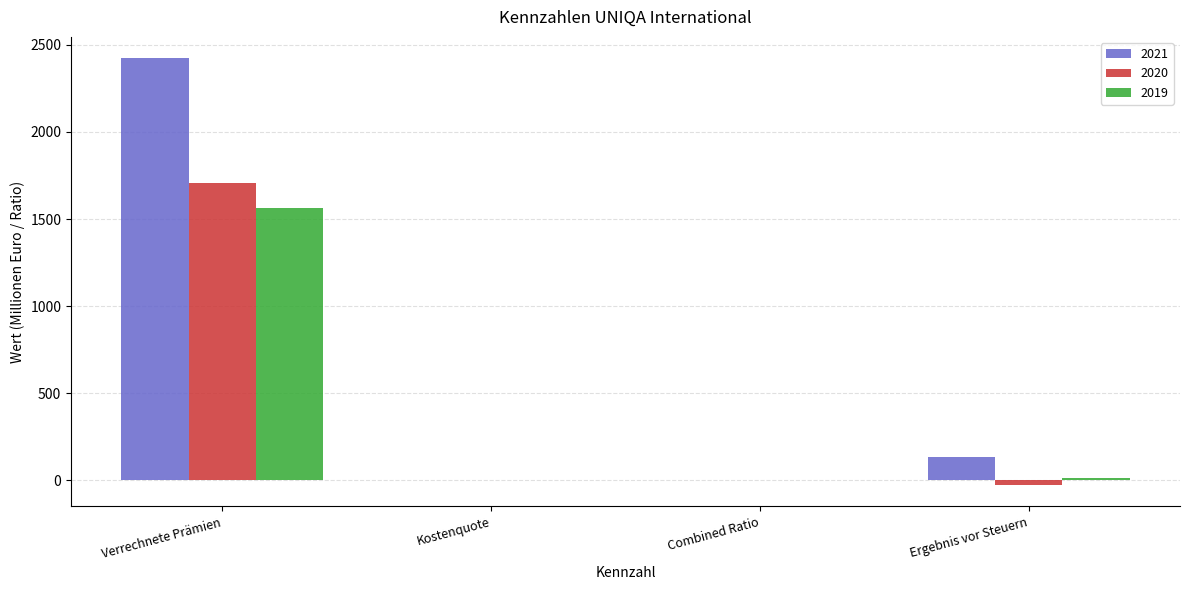

Which category has the highest value in the 2020 series?

Verrechnete Prämien